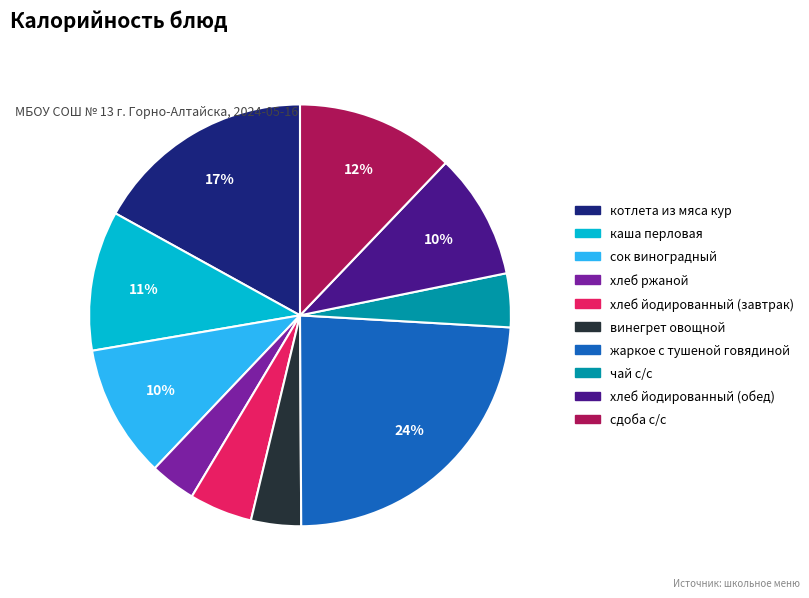

Is хлеб ржаной the majority of the pie?

No